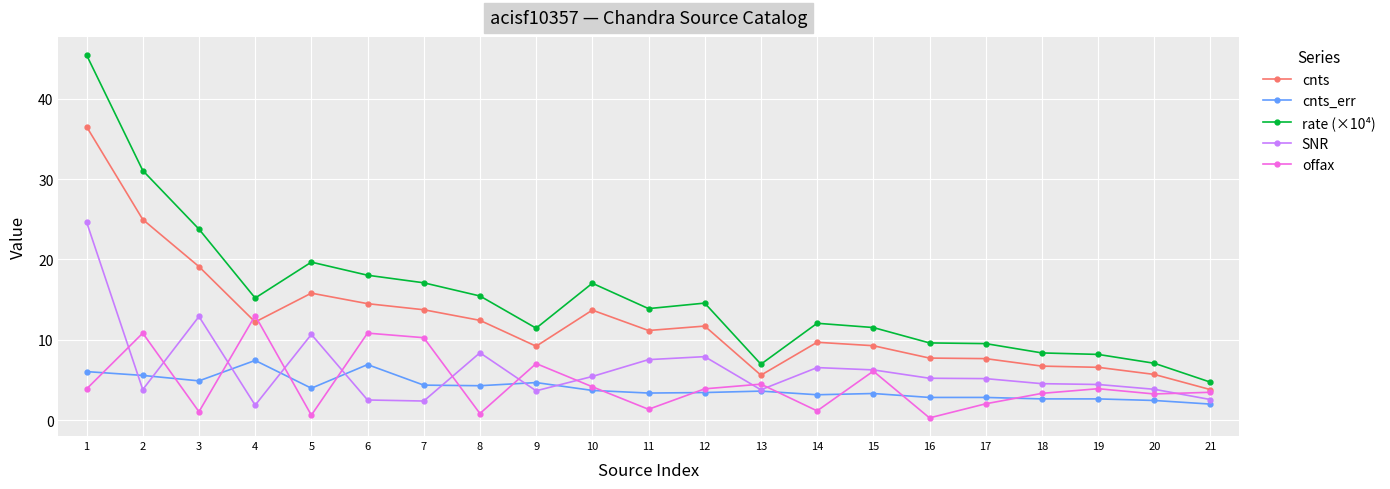

True or false: cnts_err has a value of 3.7 at 10.

True